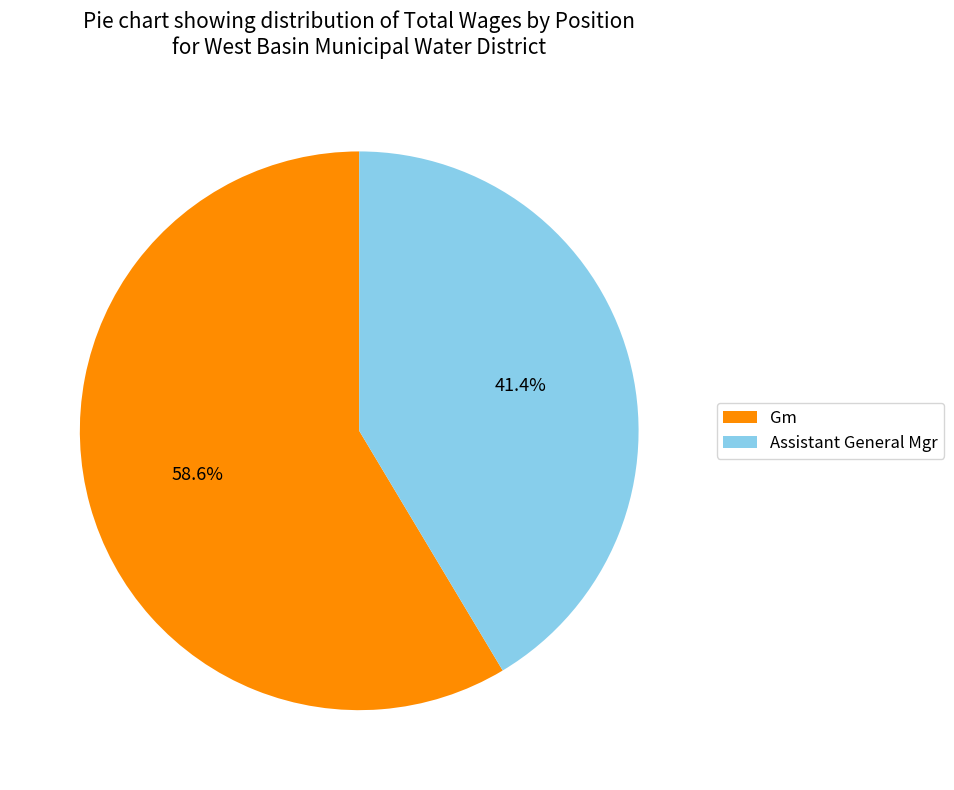

Does Assistant General Mgr account for over 50% of the chart?

No